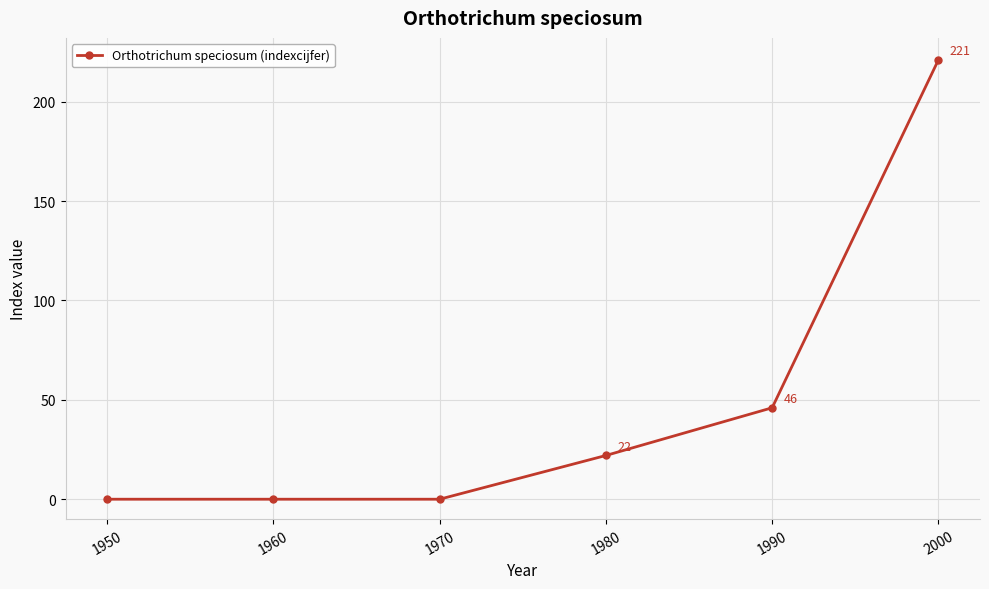

Is this an area chart (filled region under the line)?

No